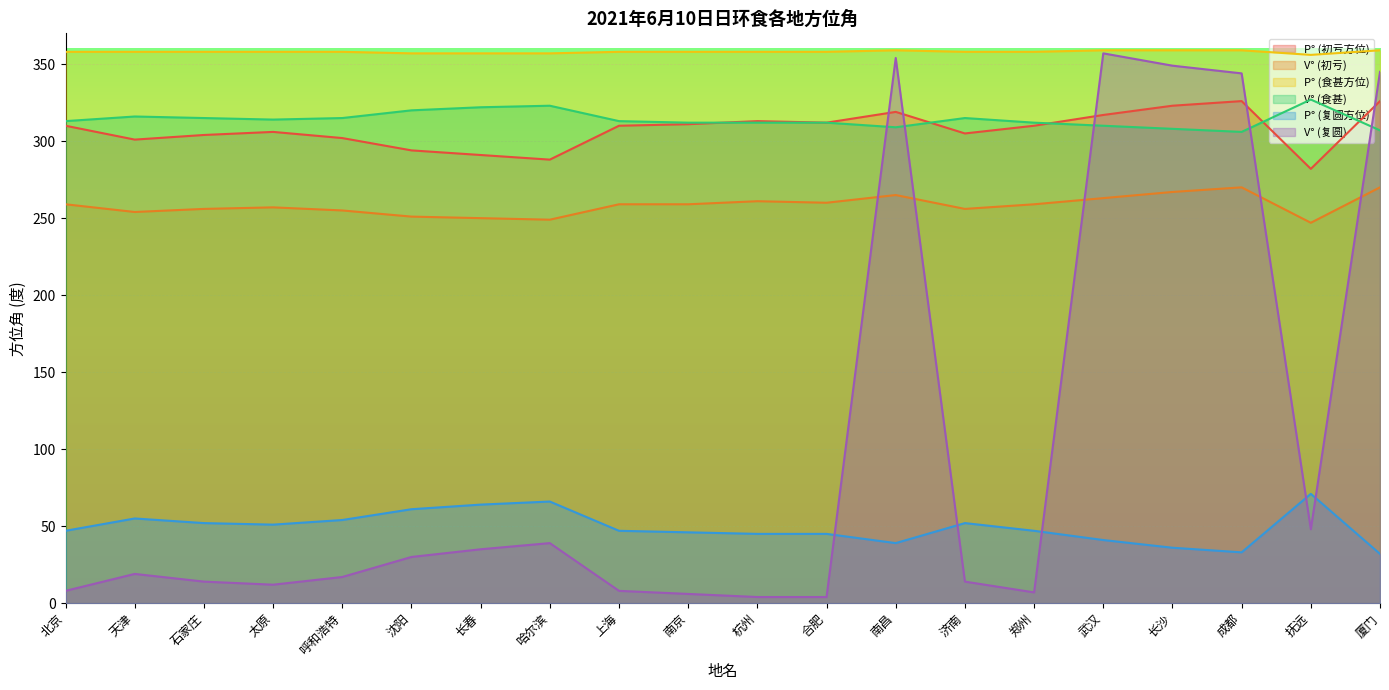

Where does the P° (初亏方位) series first go above 310?

南京